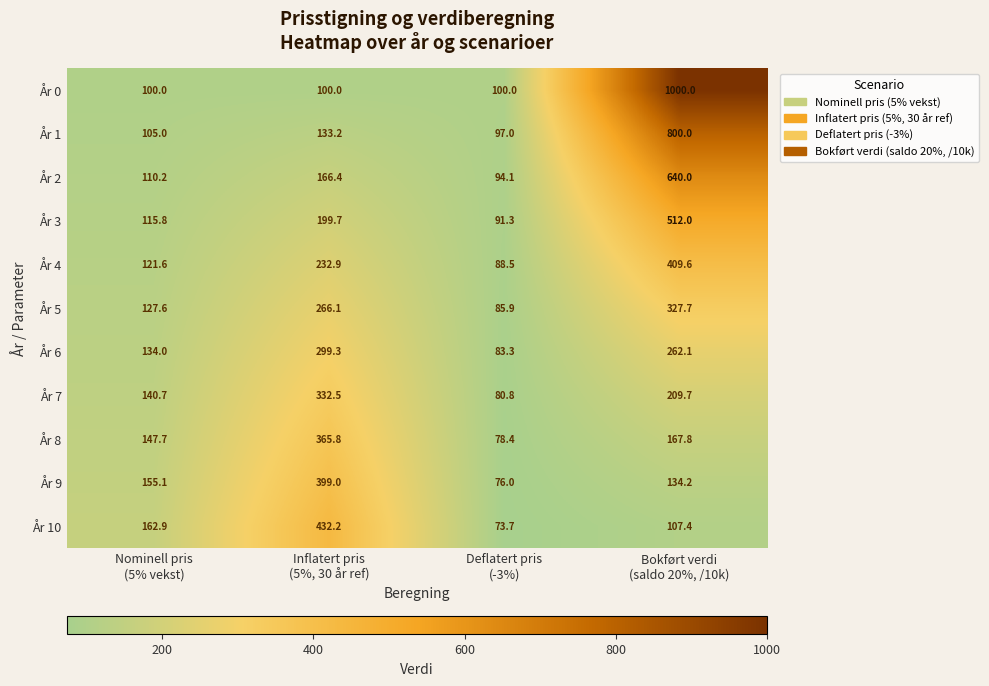

What is the smallest value displayed?

73.7